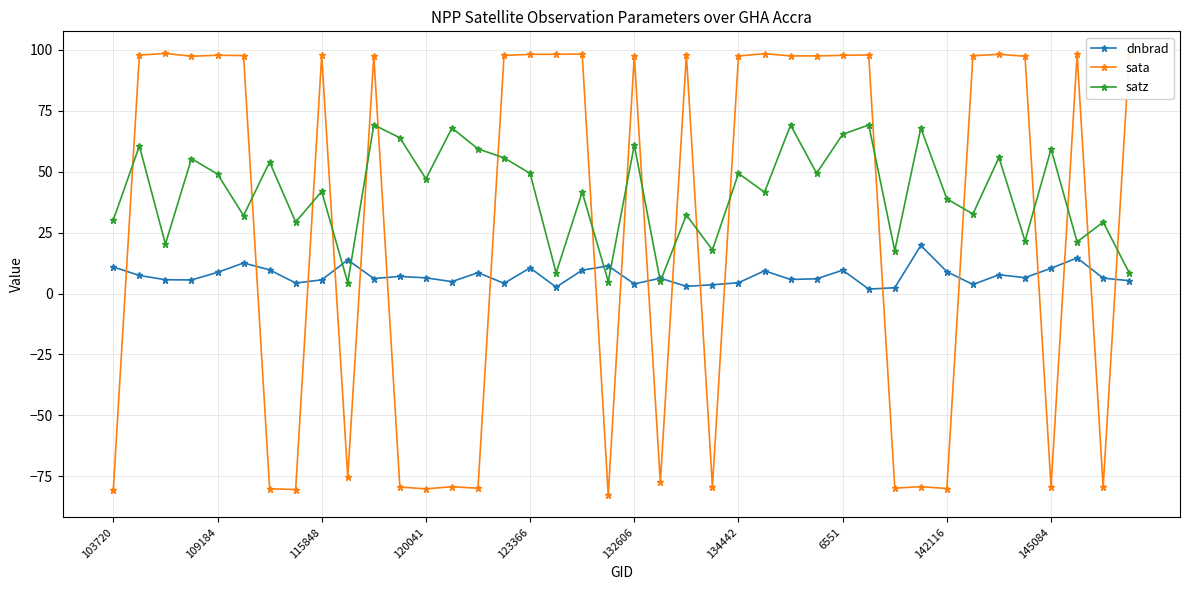

True or false: satz has more than 0 points higher than both neighbors.

True